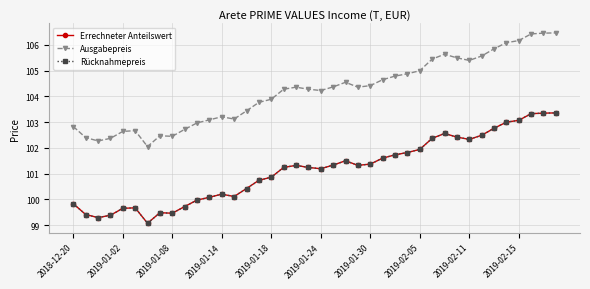

Rank the series by their maximum value, from lowest to highest.

Errechneter Anteilswert, Rücknahmepreis, Ausgabepreis